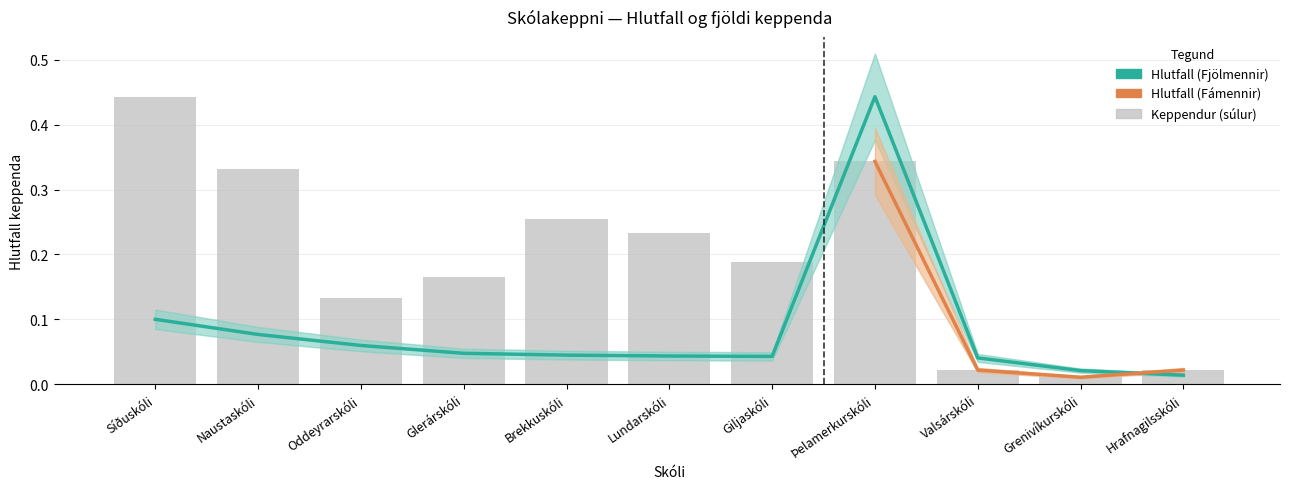

How many groups of bars are there?

11